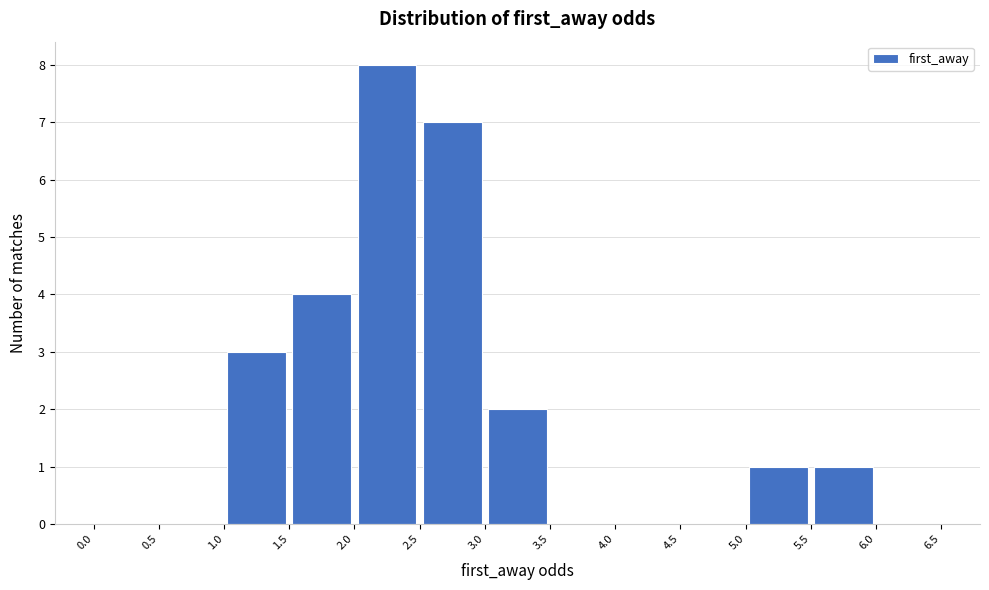

Reading left to right, list every bar in this chart as the range it spans on the x-axis followed by its height. The values are not printed on the chart, so give them approximately, as read against the axis.

0.0 to 0.5: 0
0.5 to 1.0: 0
1.0 to 1.5: 3
1.5 to 2.0: 4
2.0 to 2.5: 8
2.5 to 3.0: 7
3.0 to 3.5: 2
3.5 to 4.0: 0
4.0 to 4.5: 0
4.5 to 5.0: 0
5.0 to 5.5: 1
5.5 to 6.0: 1
6.0 to 6.5: 0